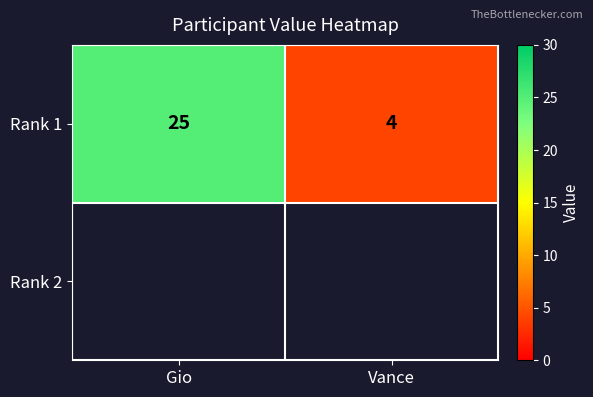

How many series are shown in this chart?

1